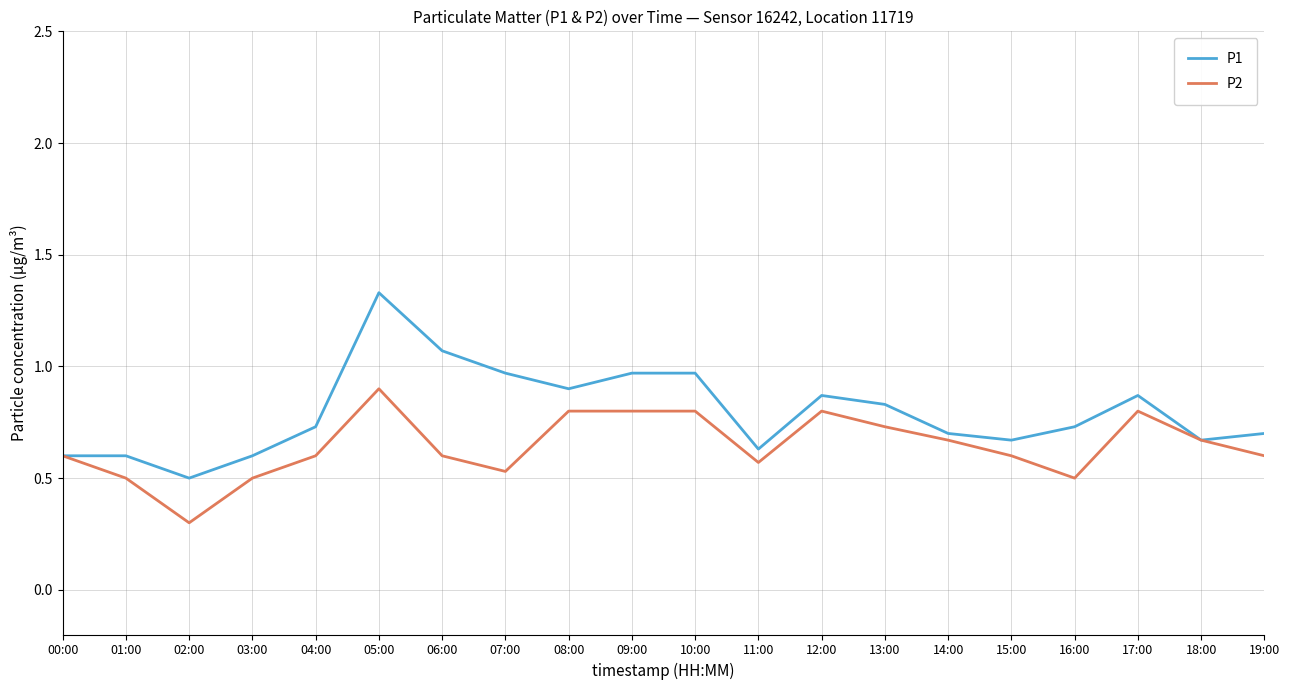

Where is P2 nearest to the value 0?

02:00